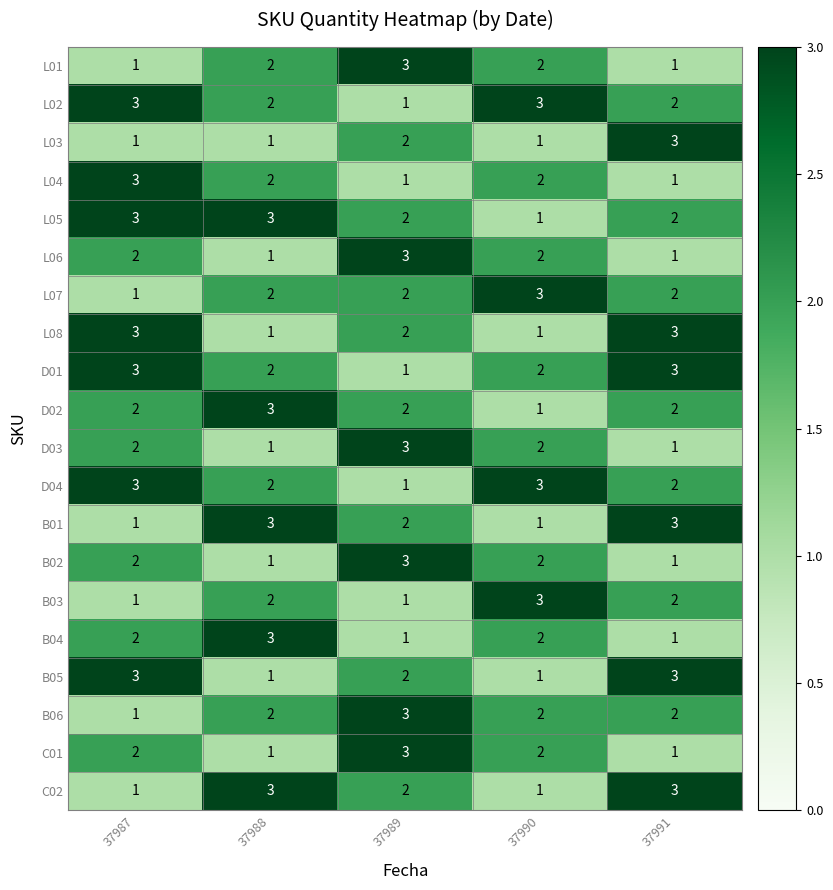

What is the minimum value shown in the chart?

1